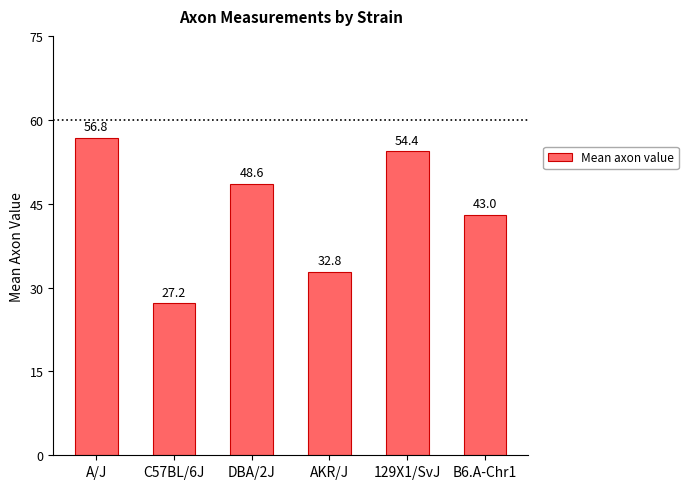

What is the change in value from DBA/2J to B6.A-Chr1?

-5.6